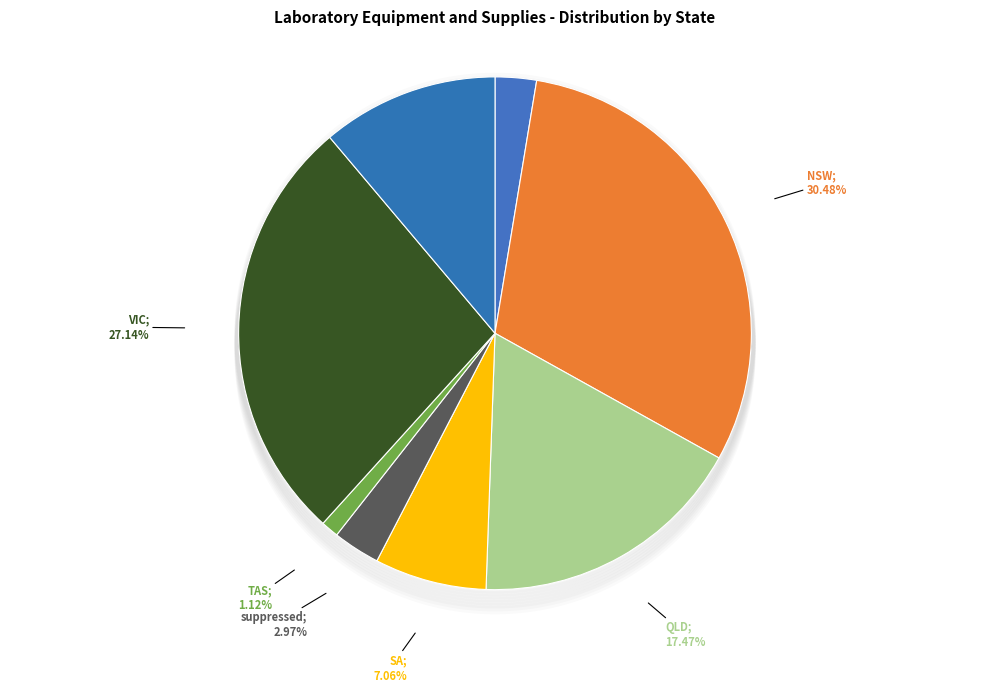

Which slice is the largest?

NSW